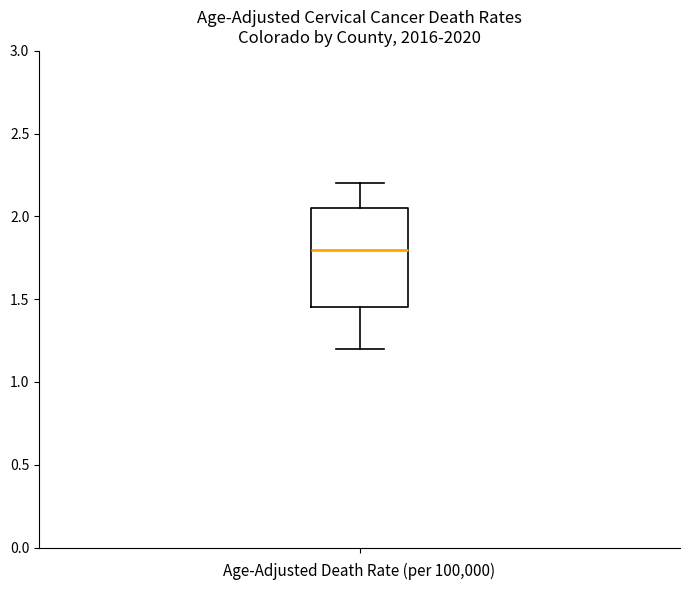

Read this box plot against the y-axis: the position of the median line, the range covered by the box, and the ends of both whiskers. The values are not printed on the chart, so give them approximately, as read against the axis.

median 1.80, box 1.45 to 2.05, whiskers 1.20 to 2.20